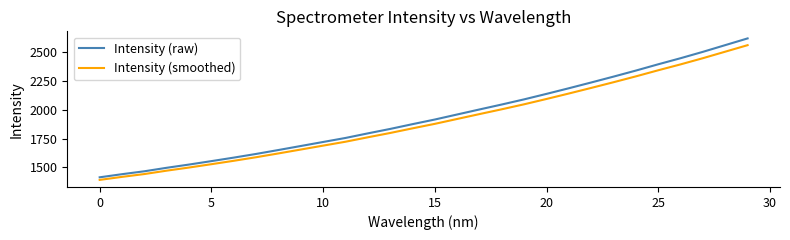

What is the sum of all Intensity (raw) values?

58126.7